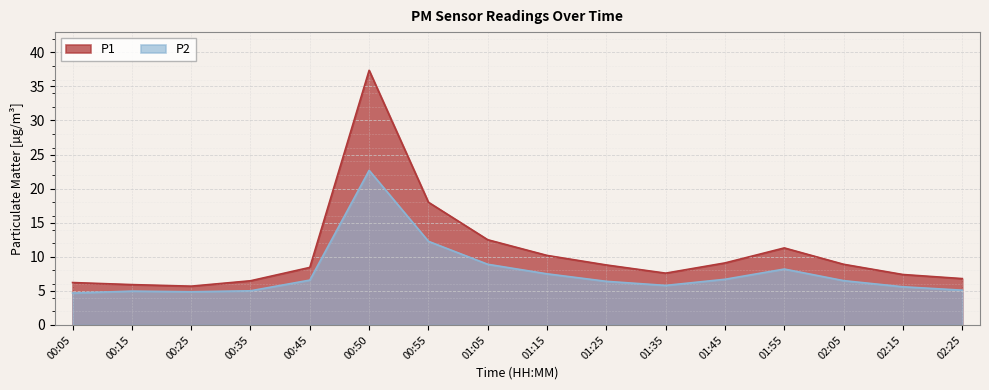

How many lines are shown in the chart?

2